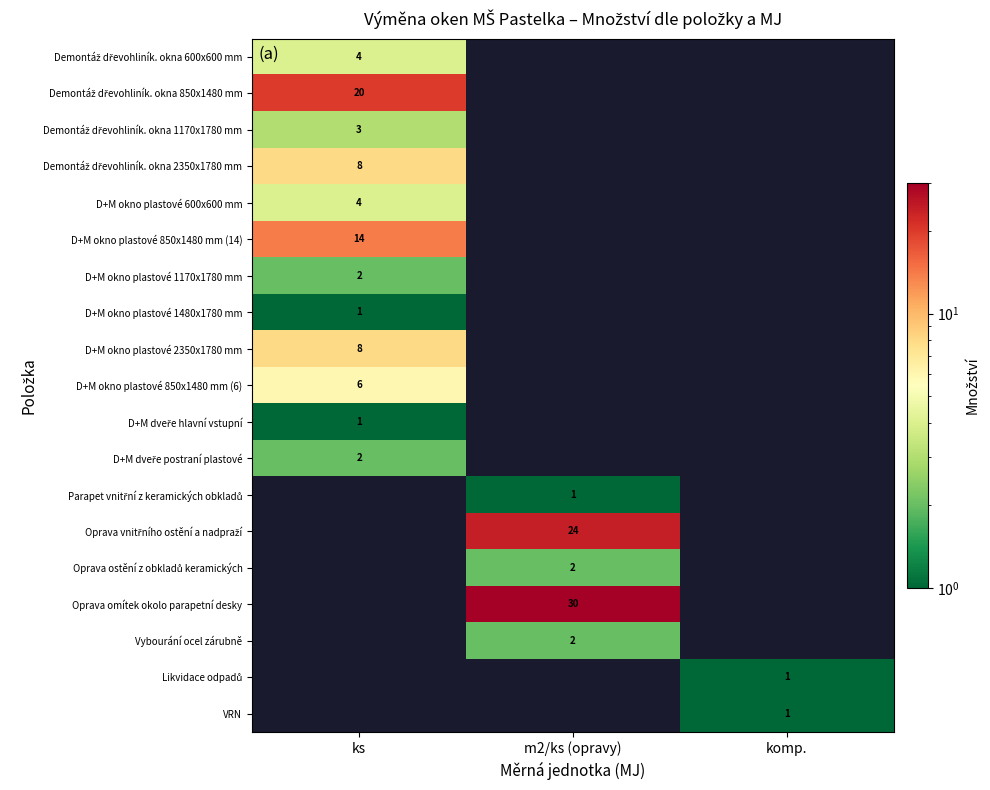

The value of D+M okno plastové 600x600 mm at ks is 4. True or false?

True